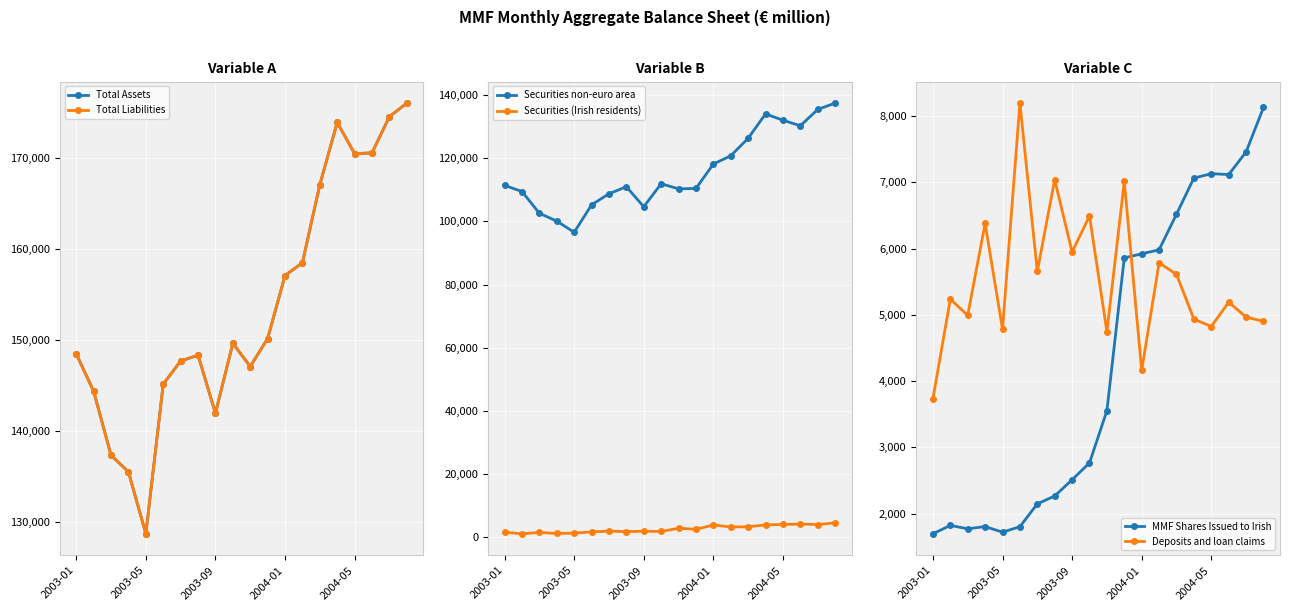

What are all the series names shown in the legend?

Total Assets, Total Liabilities, Securities non-euro area, Securities (Irish residents), MMF Shares Issued to Irish, Deposits and loan claims